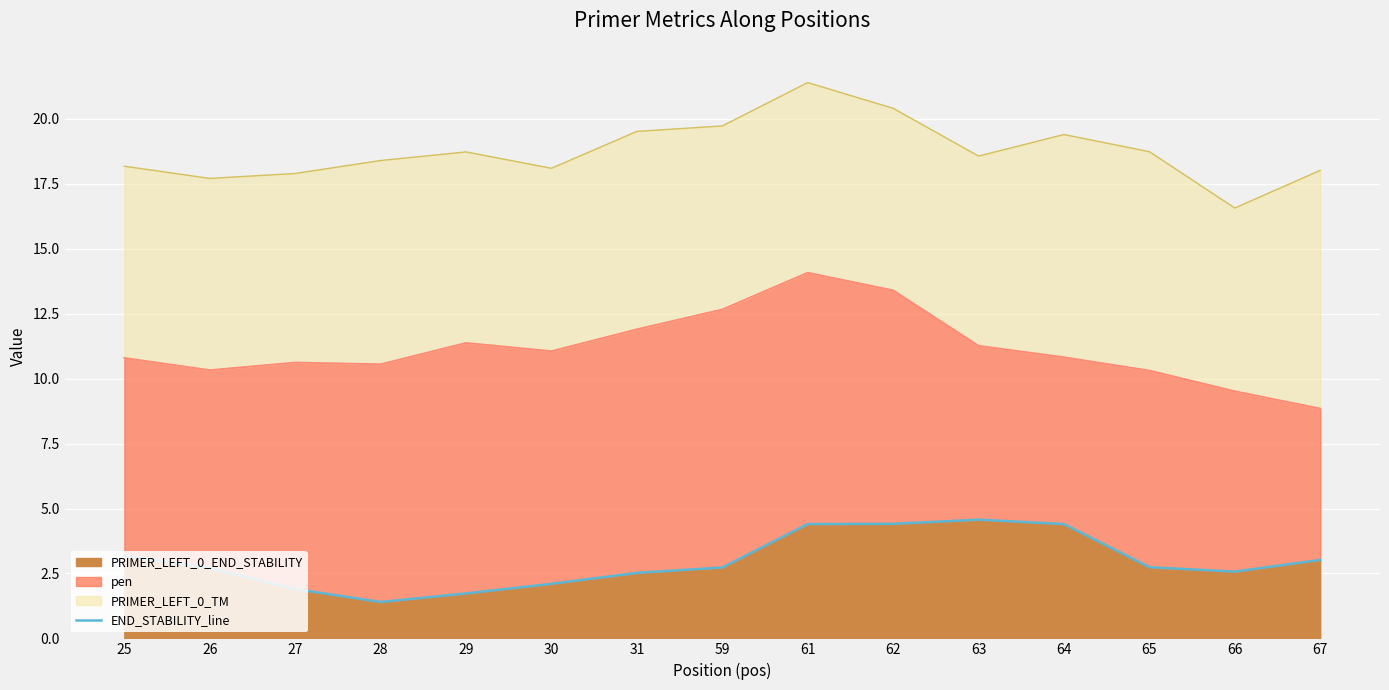

What is the average value?

3.0